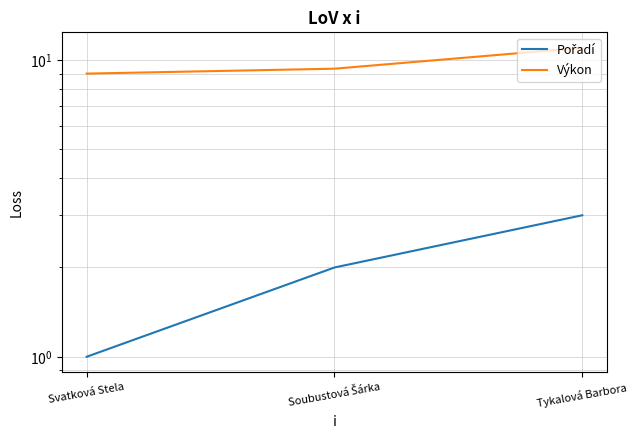

What is the minimum value shown in the chart?

1.0